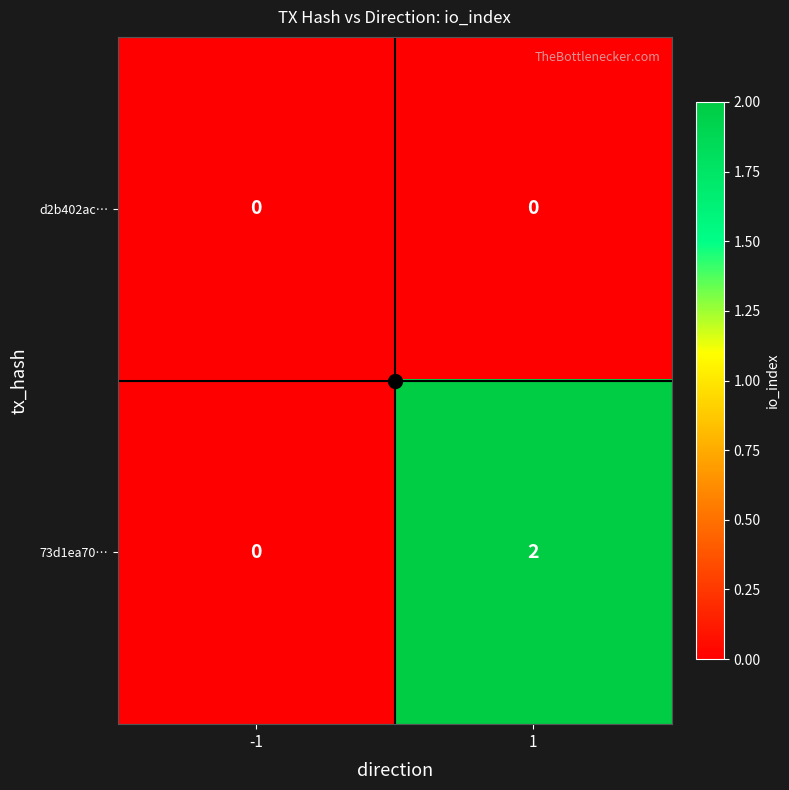

The value of 73d1ea70… at 1 is 2. True or false?

True